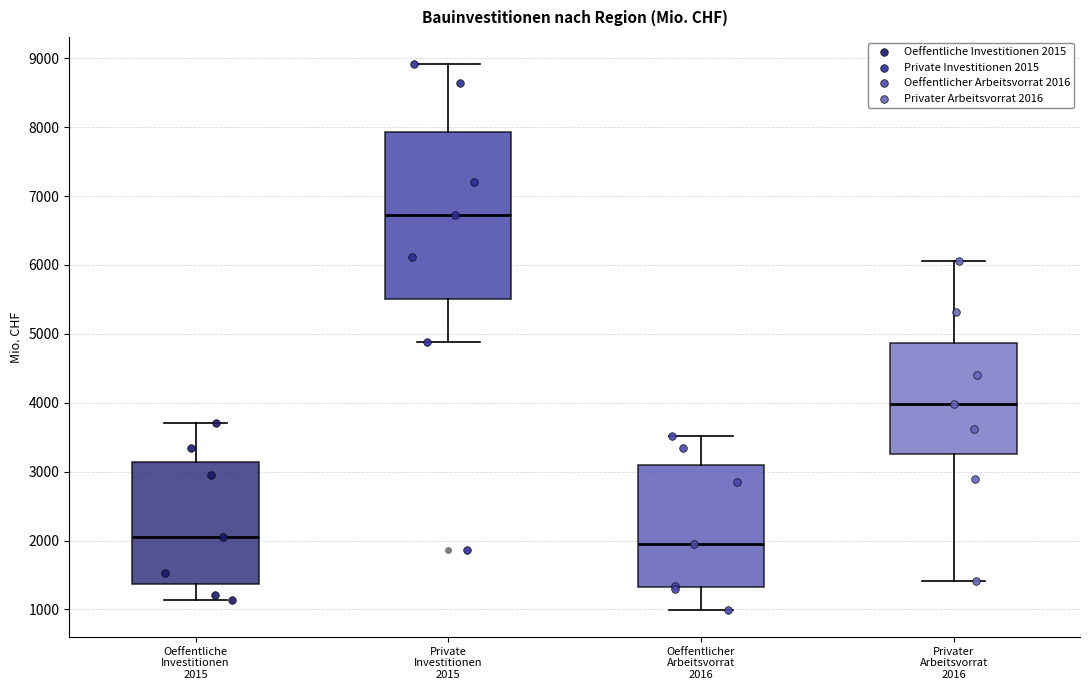

Reading left to right, read every box against the y-axis: the position of its median line, the range the box covers, and the ends of its whiskers. The values are not printed on the chart, so give them approximately, as read against the axis.

Oeffentliche Investitionen 2015: median 2100, box 1400 to 3100, whiskers 1100 to 3700
Private Investitionen 2015: median 6700, box 5500 to 7900, whiskers 4900 to 8900
Oeffentlicher Arbeitsvorrat 2016: median 1900, box 1300 to 3100, whiskers 1000 to 3500
Privater Arbeitsvorrat 2016: median 4000, box 3300 to 4900, whiskers 1400 to 6100